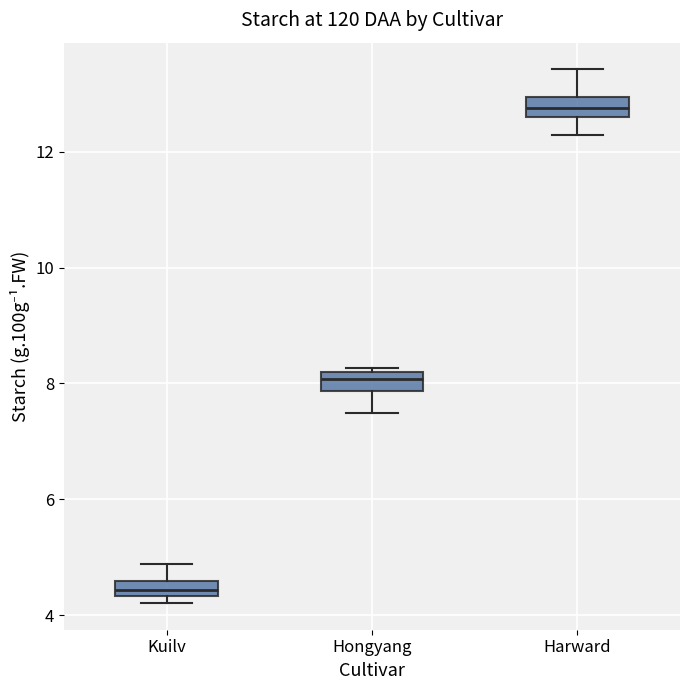

Which box has the lowest median line?

Kuilv